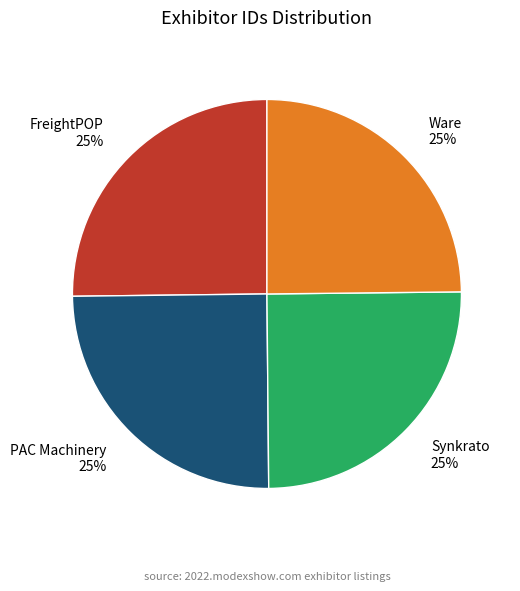

Approximately how many times larger is the value at Ware compared to PAC Machinery?

1.0